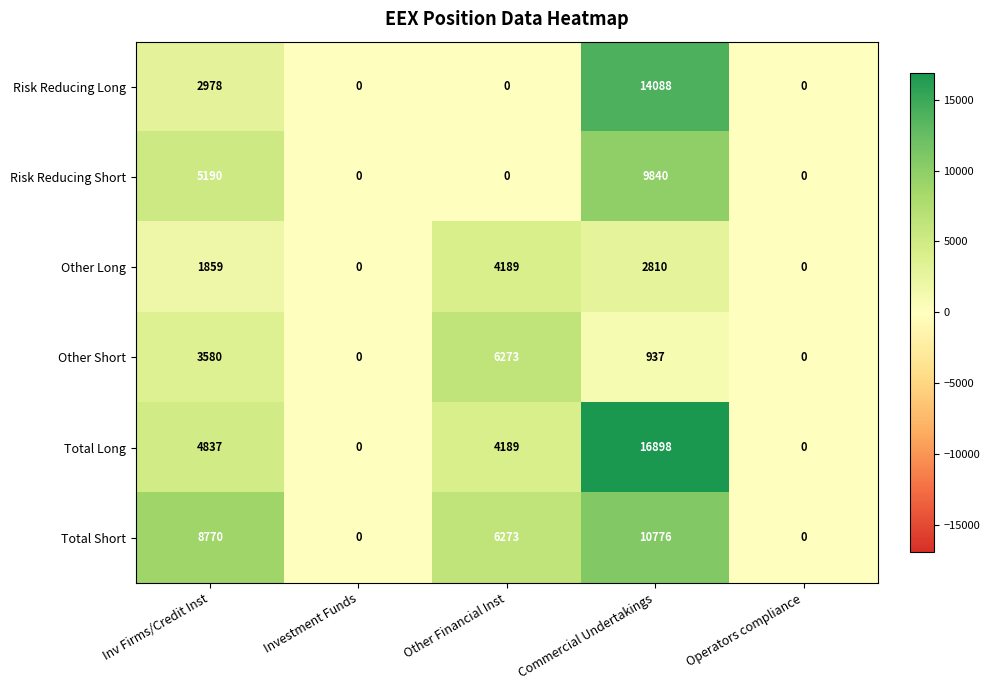

What is the greatest value displayed?

16898